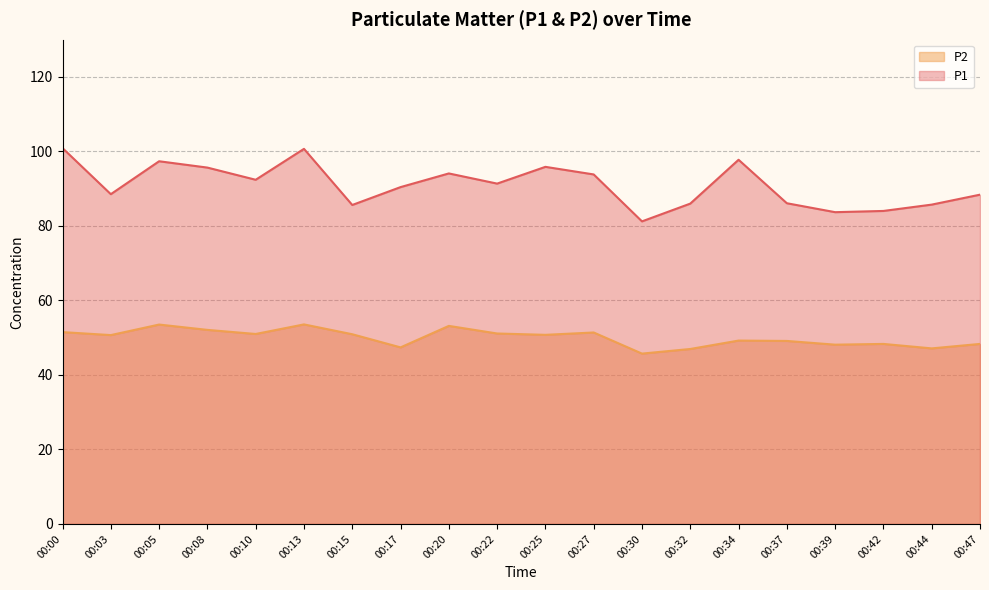

What are all the series names shown in the legend?

P2, P1